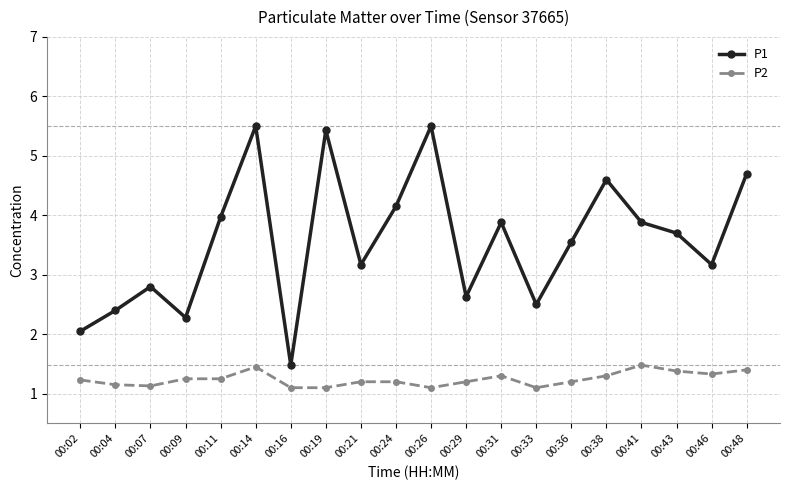

Where does the P1 series first go above 3?

00:11